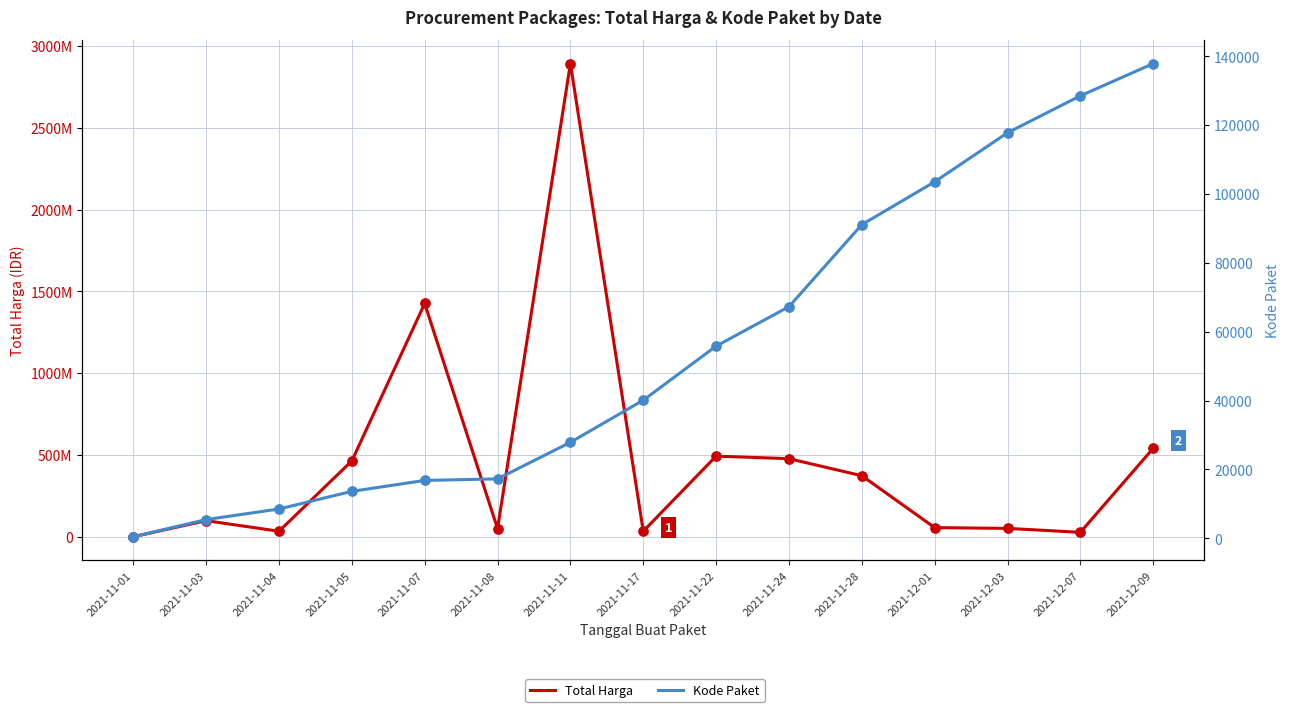

What are all the series names shown in the legend?

Total Harga, Kode Paket